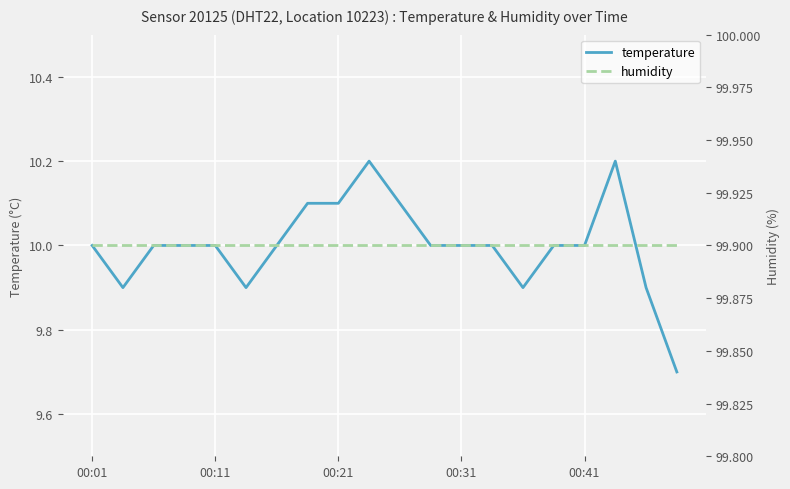

How many lines are shown in the chart?

2